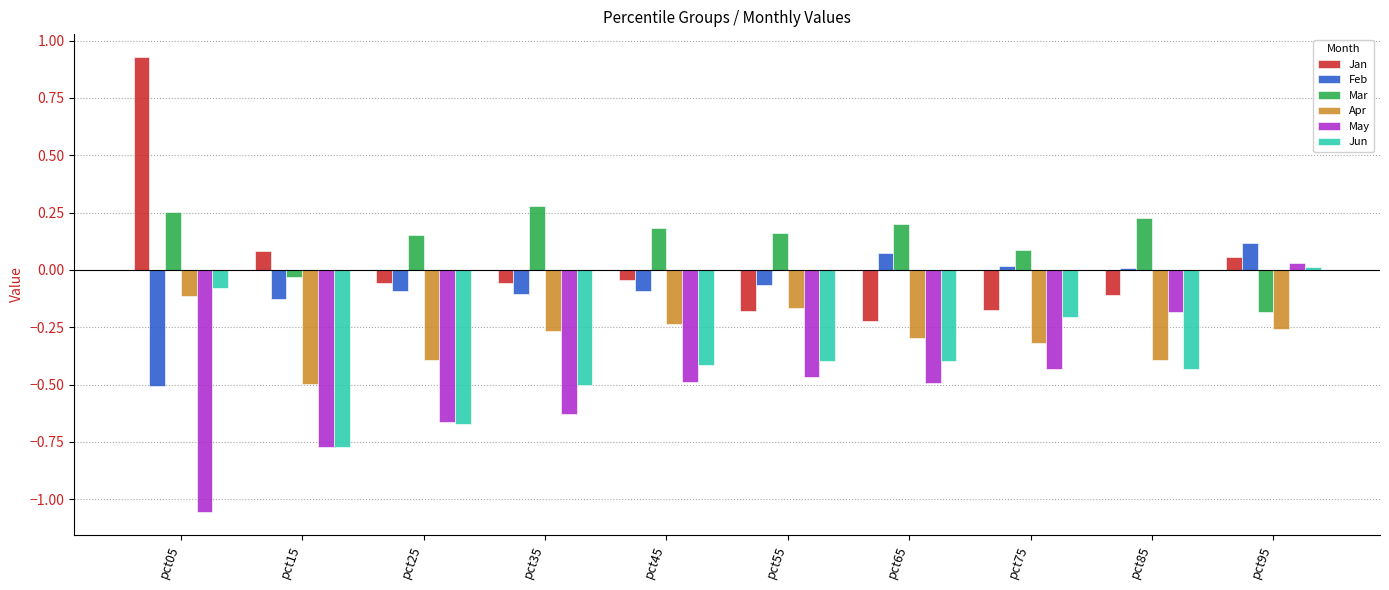

Which series changed the most between pct05 and pct75?

Jan